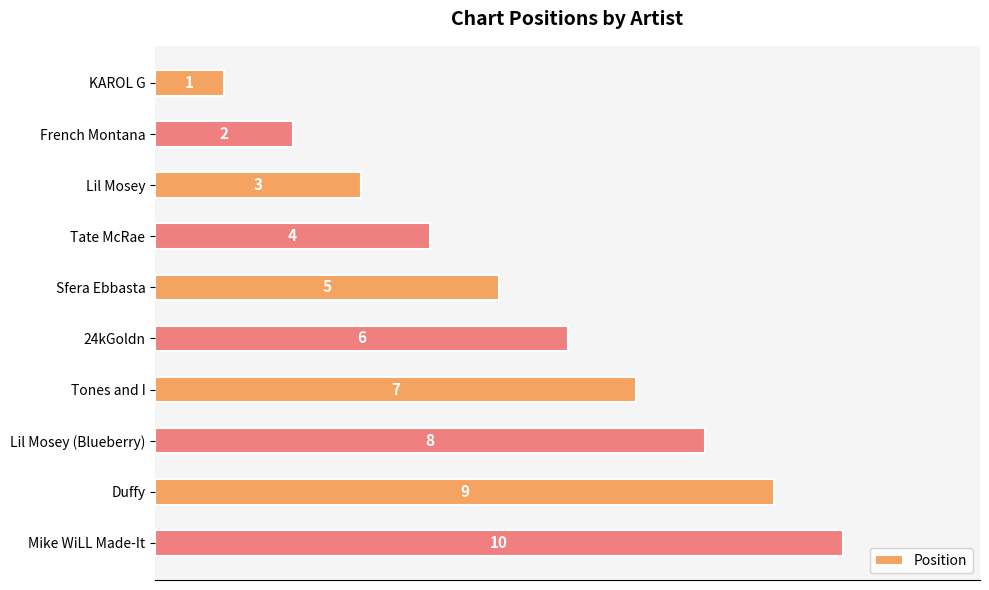

How many data points are less than 6?

5